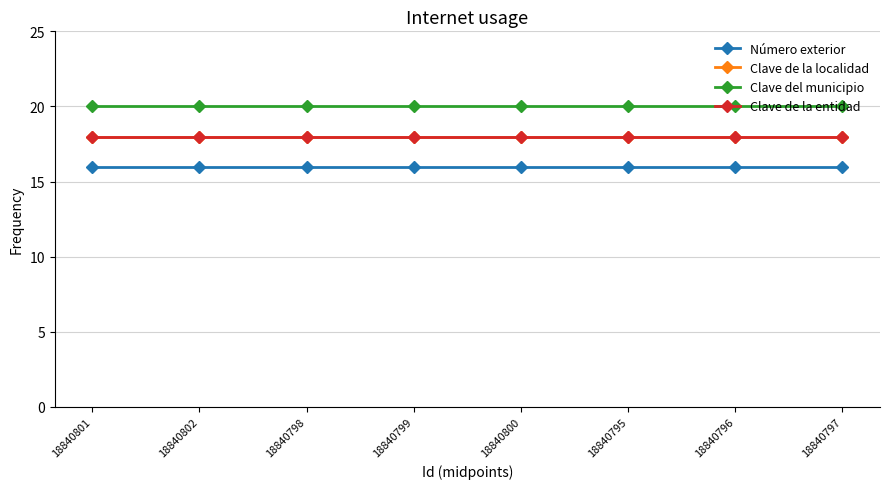

Which series has the largest total across all categories?

Clave del municipio